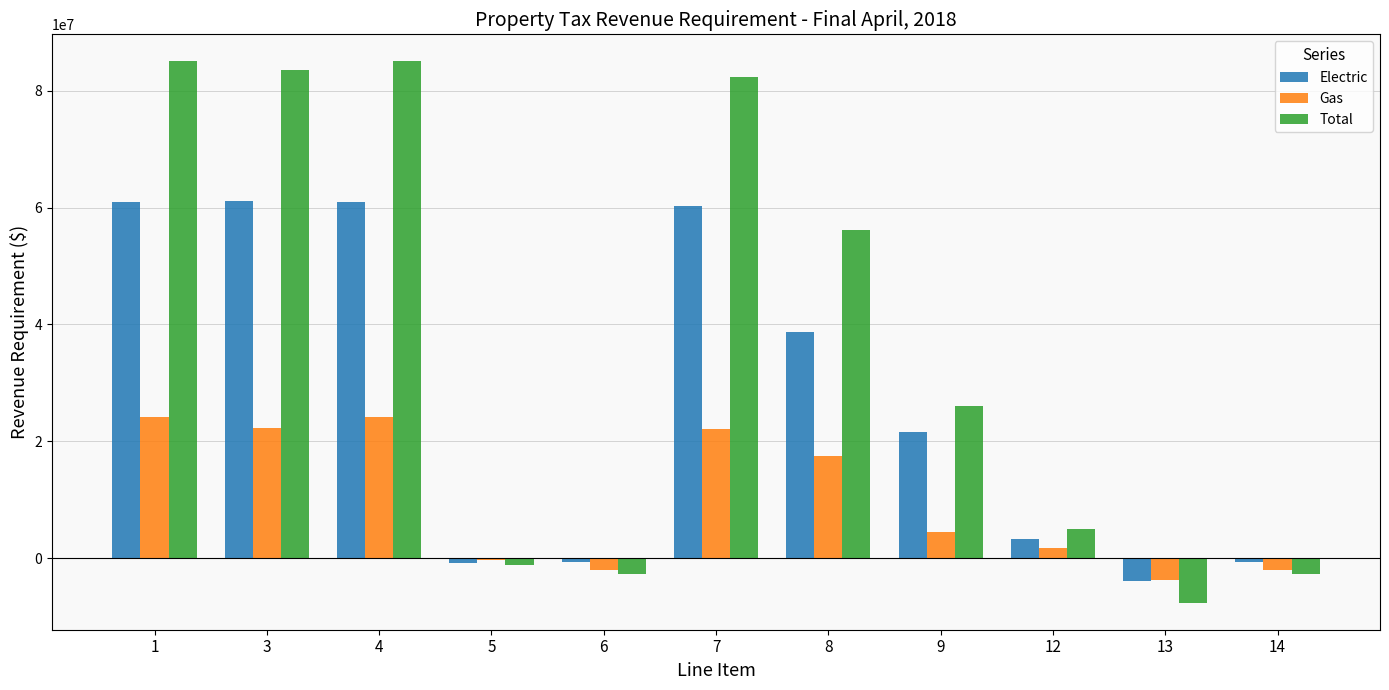

What is the maximum value shown in the chart?

85042709.1